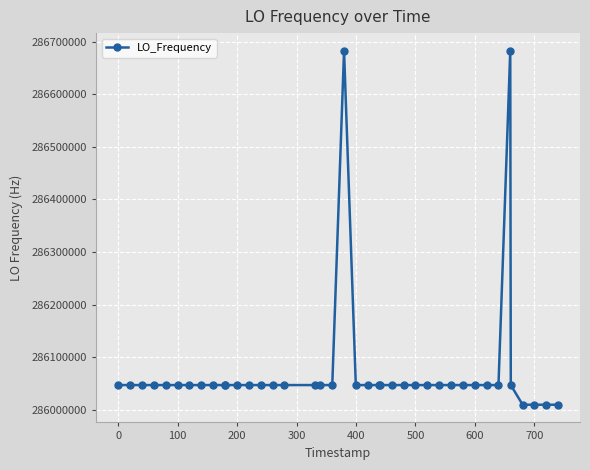

What is the value of the 1st point from the left?

286047002.4